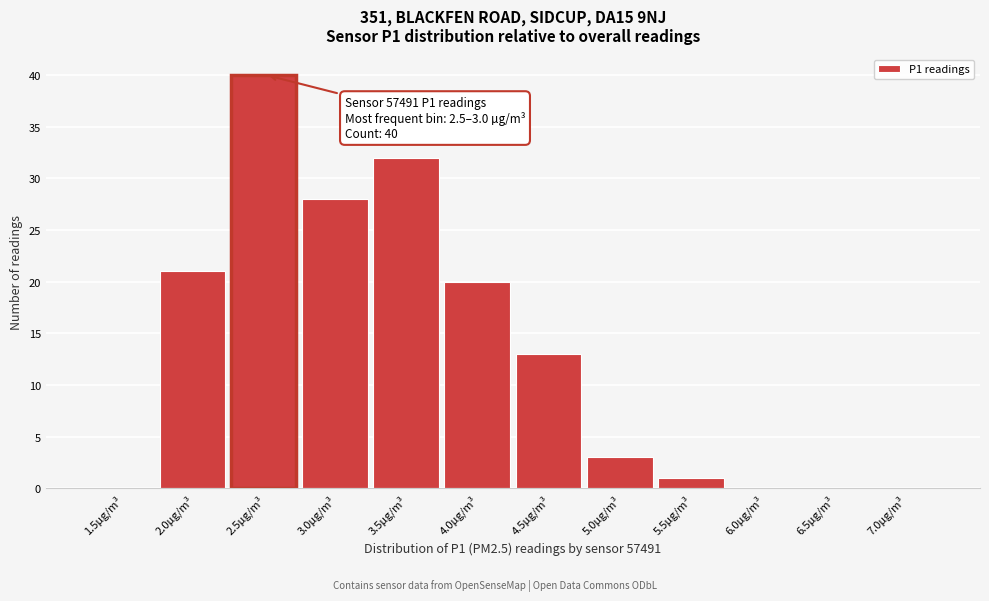

Reading left to right, extract all data points from this chart.

1.5µg/m³=0	2.0µg/m³=21	2.5µg/m³=40	3.0µg/m³=28	3.5µg/m³=32	4.0µg/m³=20	4.5µg/m³=13	5.0µg/m³=3	5.5µg/m³=1	6.0µg/m³=0	6.5µg/m³=0	7.0µg/m³=0